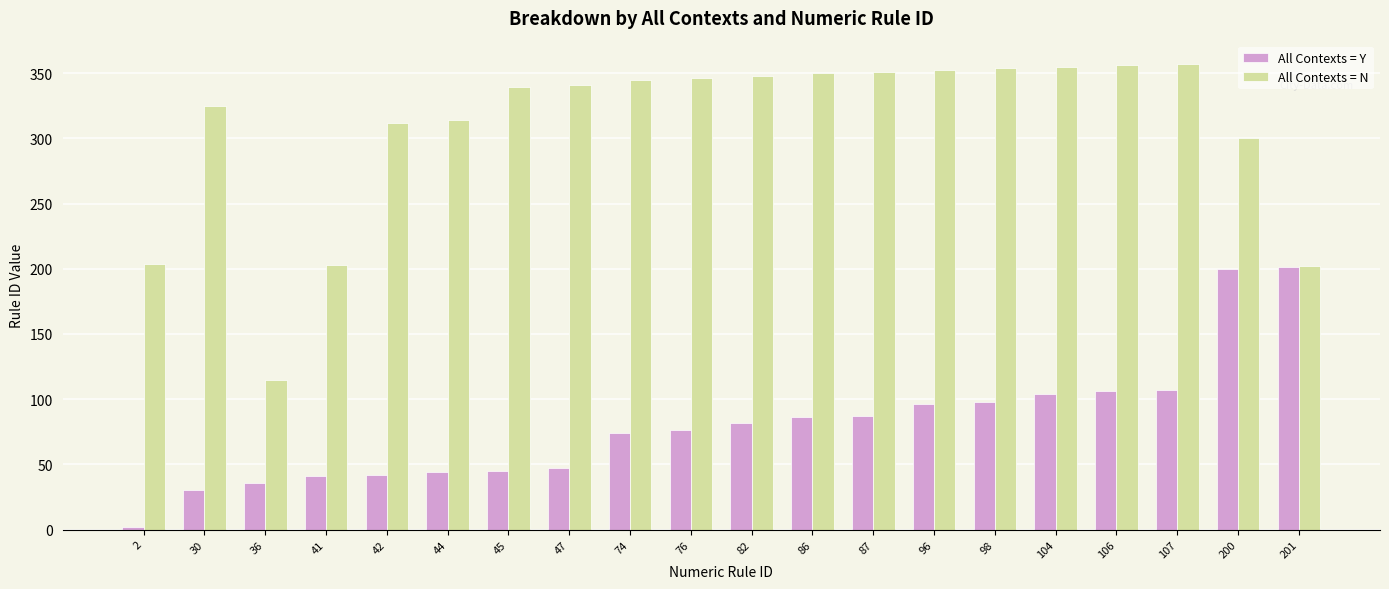

List the series in order of their peak value, lowest first.

All Contexts = Y, All Contexts = N